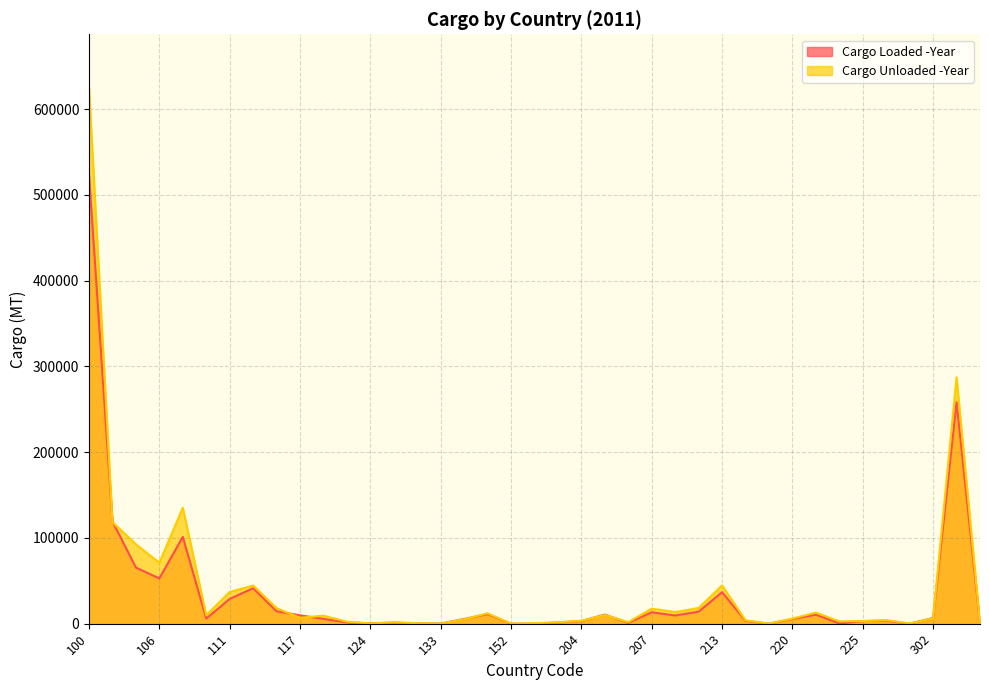

Where does the Cargo Loaded -Year series first go above 5555?

100